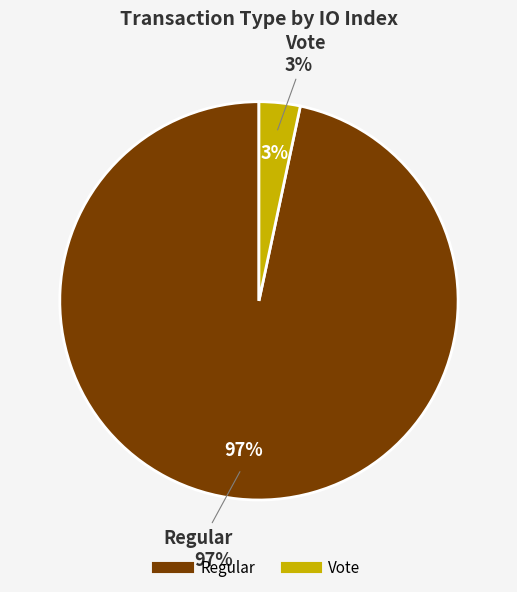

Does Regular represent more than half of the total?

Yes